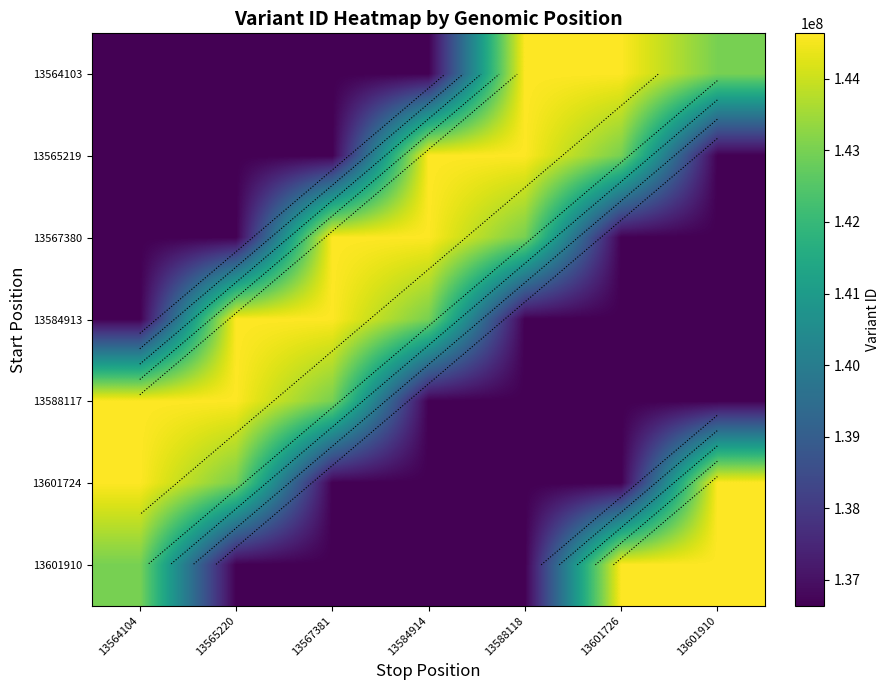

What is the difference between the highest and lowest values at 13584914?

7994498